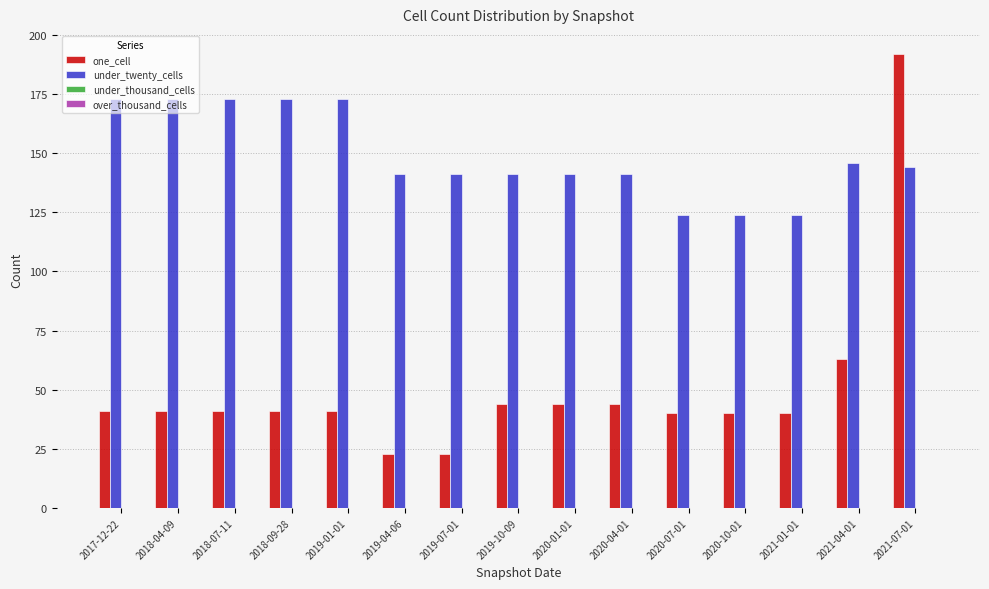

What is the average value of the under_twenty_cells series?

149